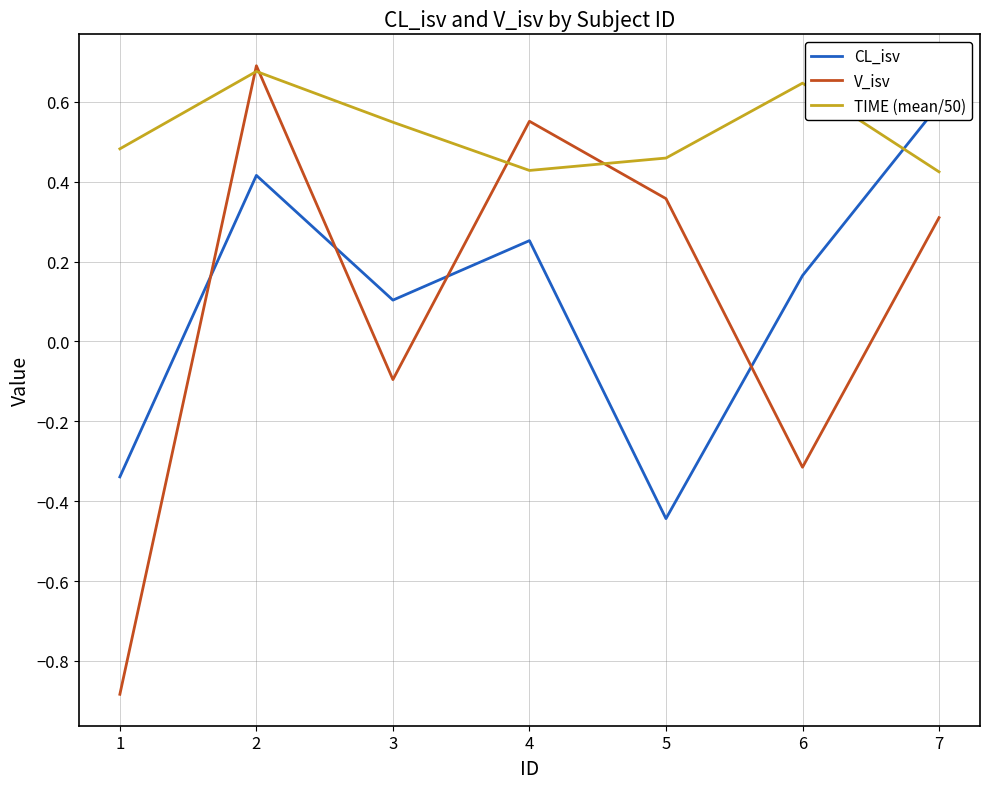

How many negative values does the CL_isv series have?

2